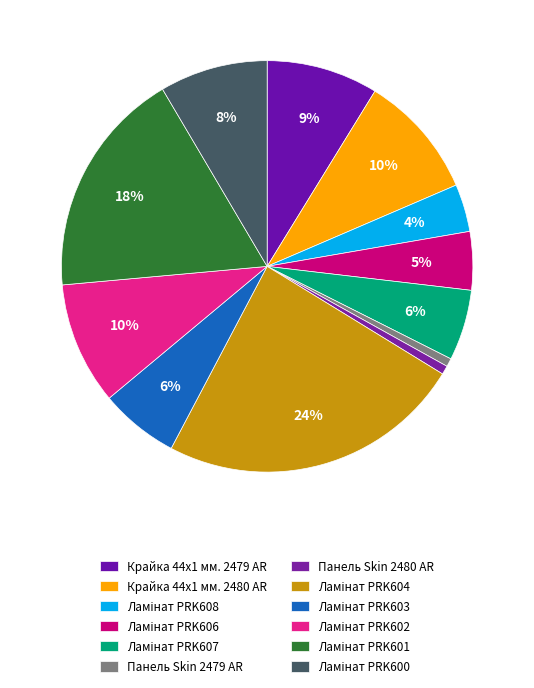

Count the number of slices in the pie.

12